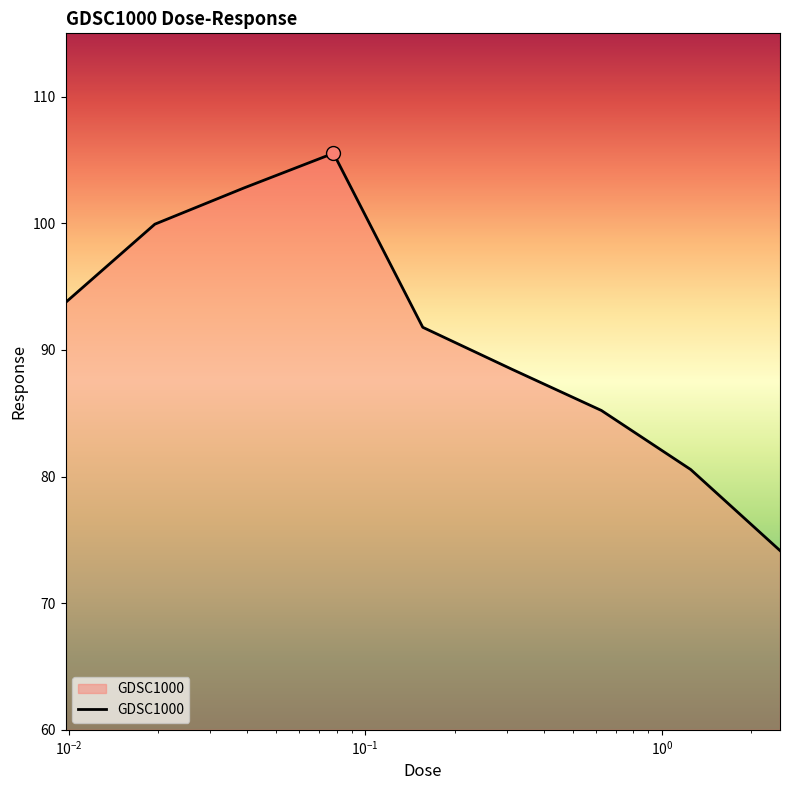

What is the minimum value shown in the chart?

74.2